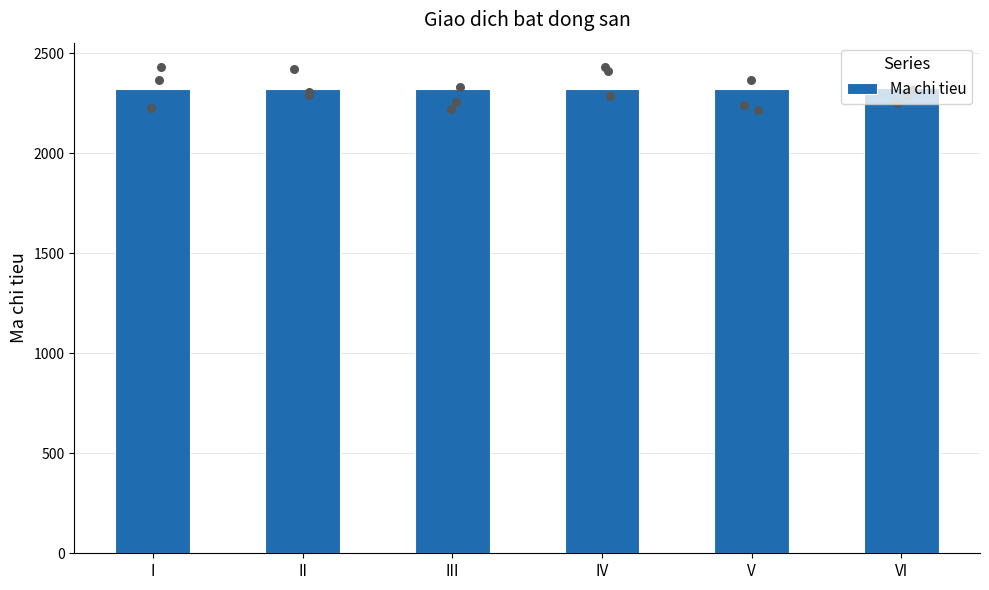

What is the change in value from II to V?

+3